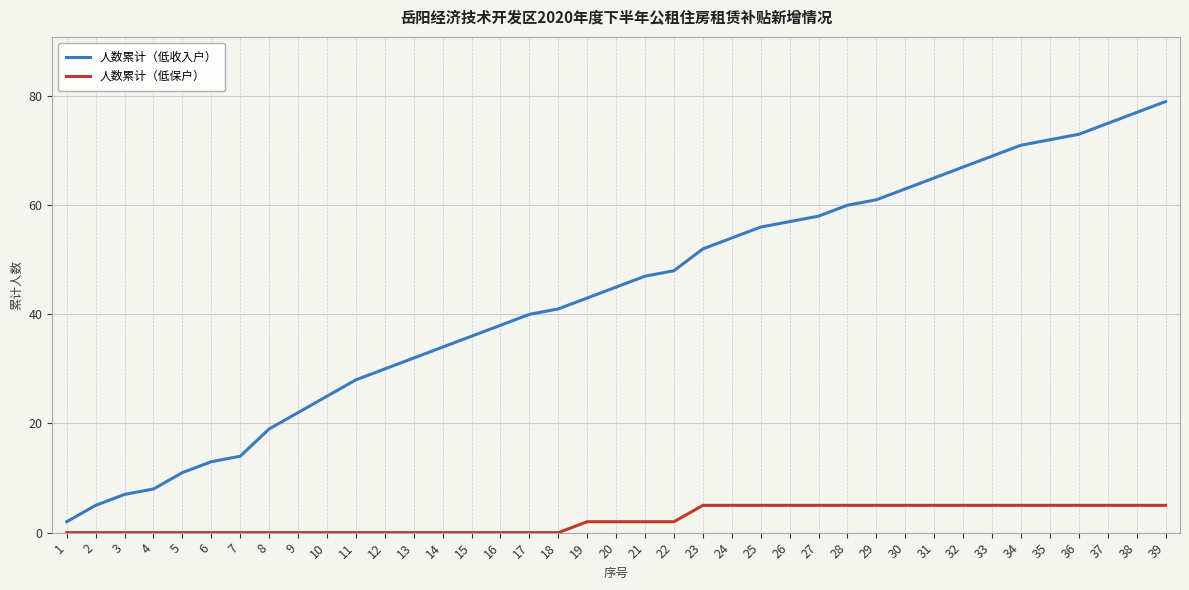

Reading left to right, extract all data points from this chart.

人数累计（低收入户）: 2	5	7	8	11	13	14	19	22	25	28	30	32	34	36	38	40	41	43	45	47	48	52	54	56	57	58	60	61	63	65	67	69	71	72	73	75	77	79
人数累计（低保户）: 0	0	0	0	0	0	0	0	0	0	0	0	0	0	0	0	0	0	2	2	2	2	5	5	5	5	5	5	5	5	5	5	5	5	5	5	5	5	5